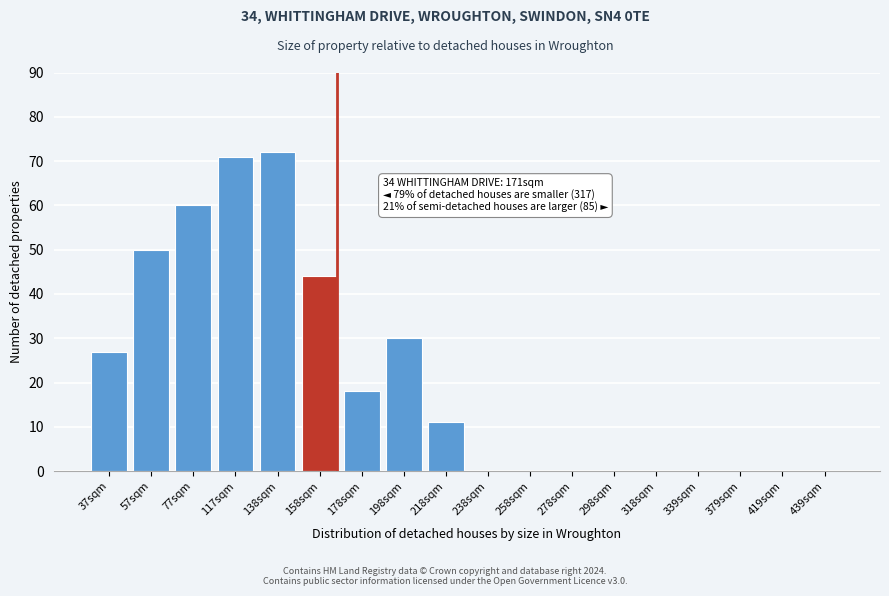

Reading left to right, transcribe all the data shown in this chart.

37sqm=27	57sqm=50	77sqm=60	117sqm=71	138sqm=72	158sqm=44	178sqm=18	198sqm=30	218sqm=11	238sqm=0	258sqm=0	278sqm=0	298sqm=0	318sqm=0	339sqm=0	379sqm=0	419sqm=0	439sqm=0